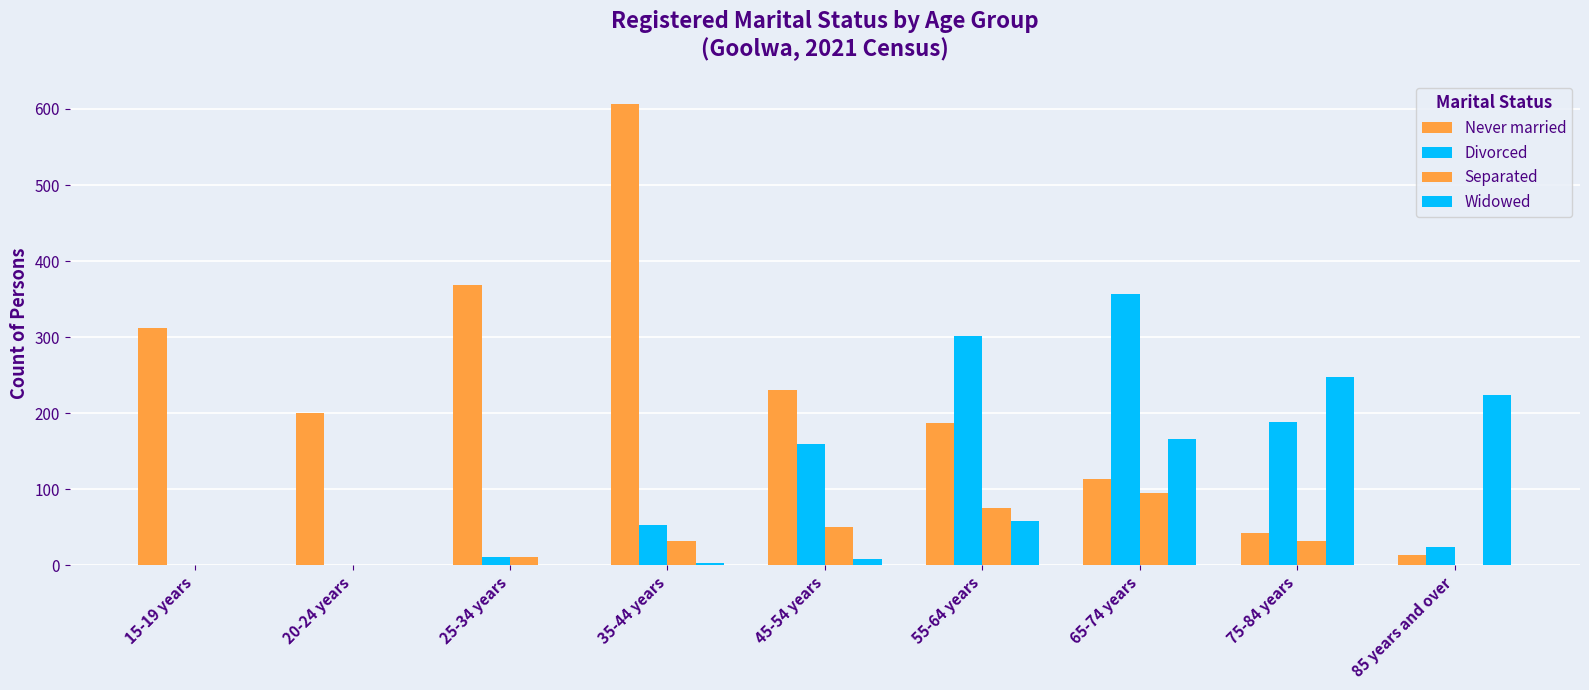

Rank the series by their maximum value, from highest to lowest.

Never married, Divorced, Widowed, Separated